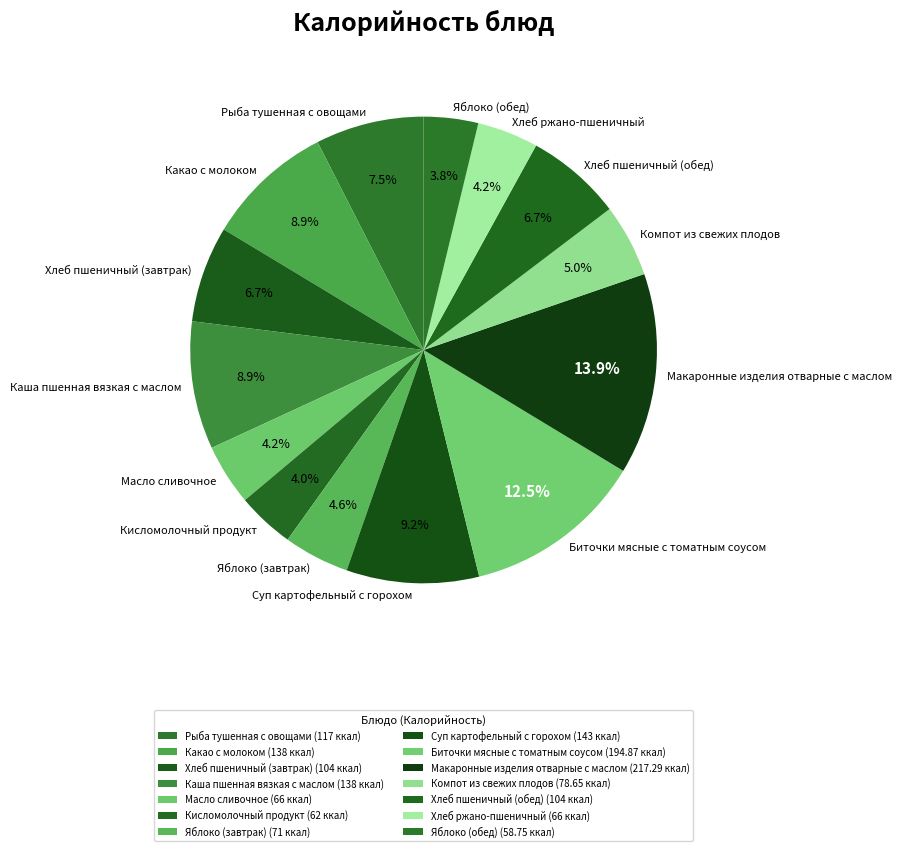

What is the total percentage of Хлеб пшеничный (обед) and Рыба тушенная с овощами?

14.2%